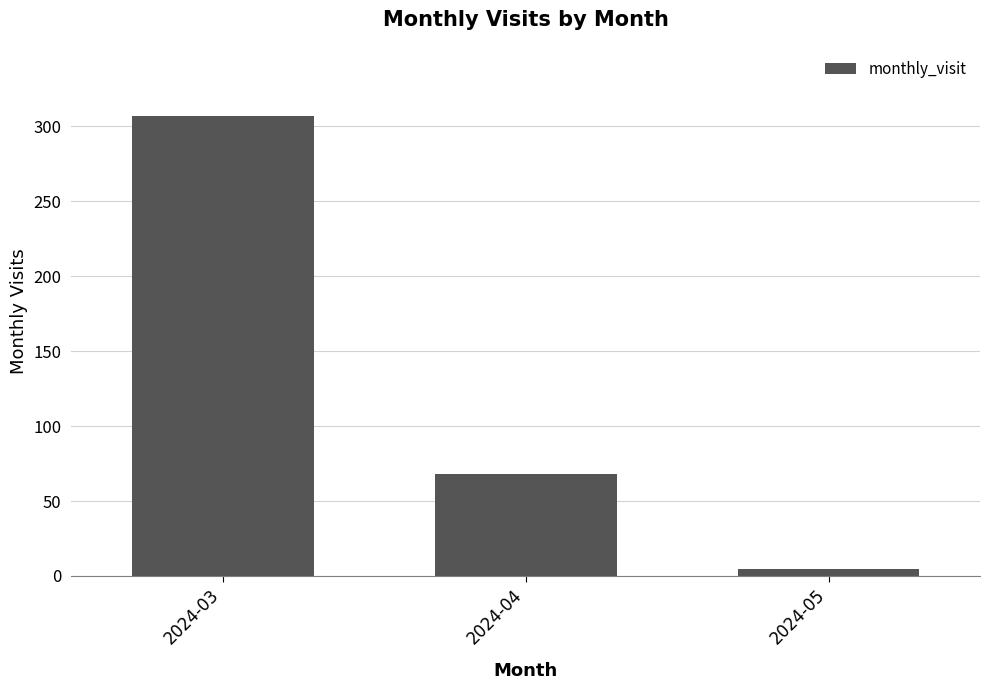

Is it true that the value at 2024-03 is 450?

False